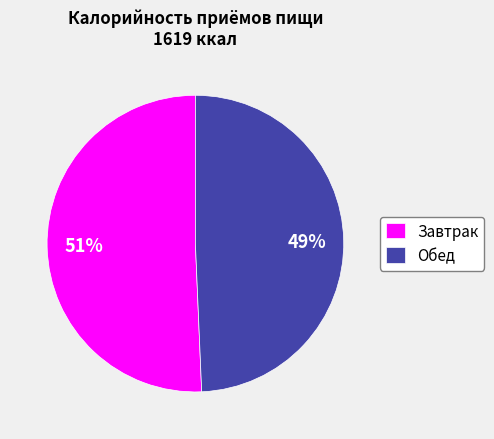

Combined, do Завтрак and Обед account for over 50%?

Yes